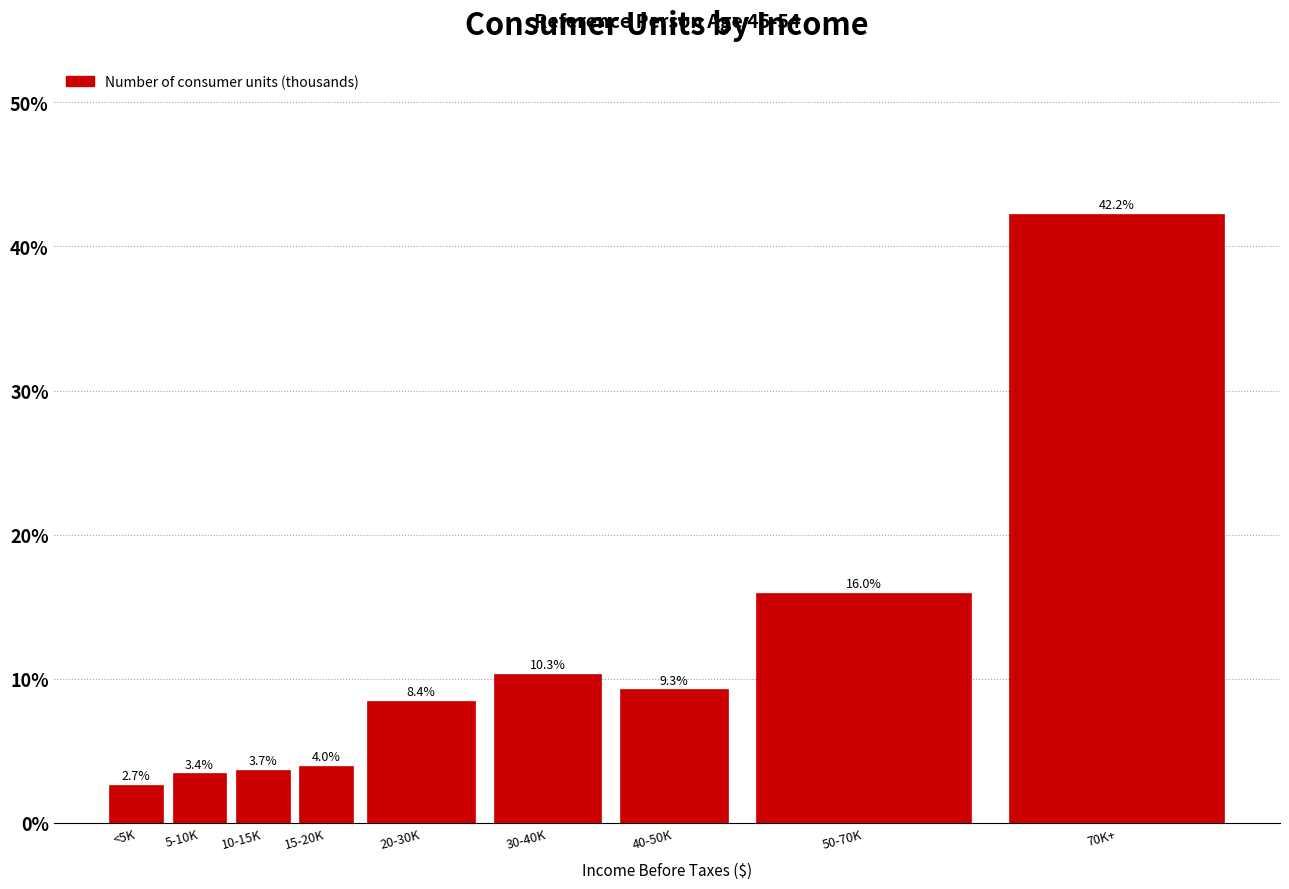

Reading right to left, what are all the values shown in this chart?

70K+=42.2	50-70K=16.0	40-50K=9.3	30-40K=10.3	20-30K=8.4	15-20K=4.0	10-15K=3.7	5-10K=3.4	<5K=2.7